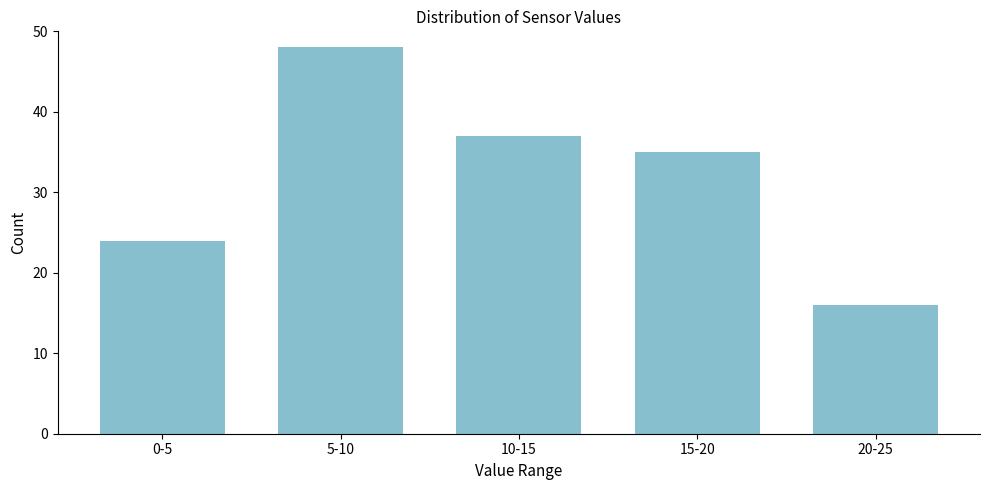

Reading left to right, extract all data points from this chart.

0-5=24	5-10=48	10-15=37	15-20=35	20-25=16